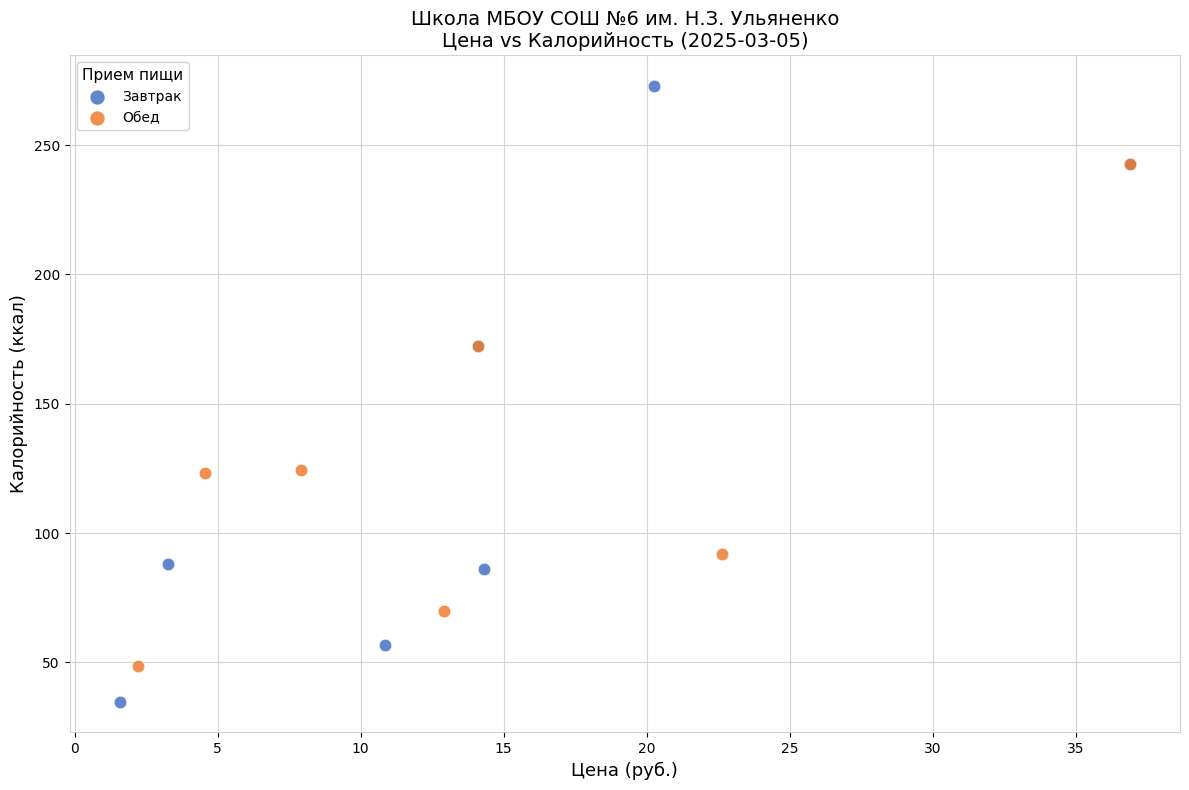

Which series reaches the maximum Y coordinate?

Завтрак